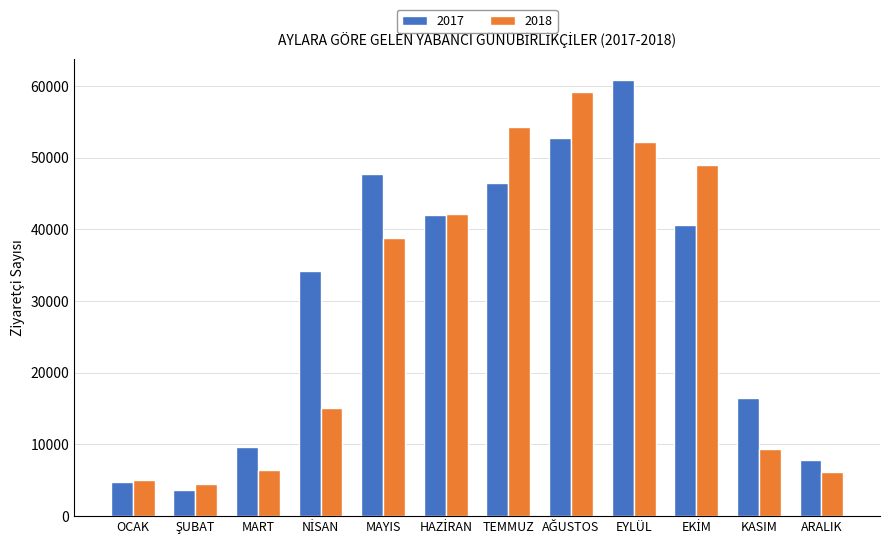

What is the sum of all 2017 values?

366861